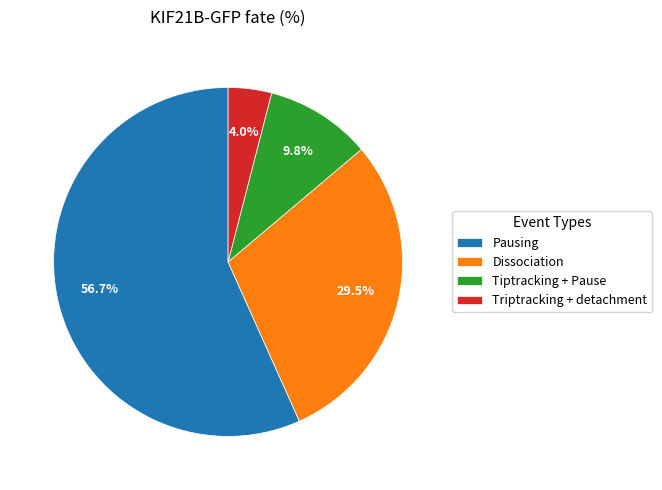

Which category has the smallest portion of the pie?

Triptracking + detachment